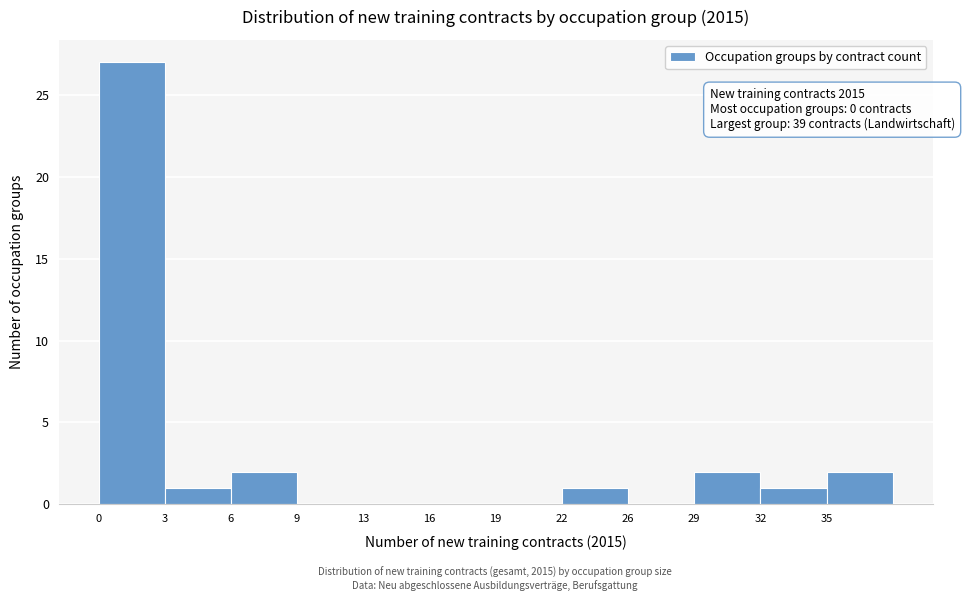

Reading left to right, extract all data points from this chart.

0=27	3=1	6=2	9=0	13=0	16=0	19=0	22=1	26=0	29=2	32=1	35=2